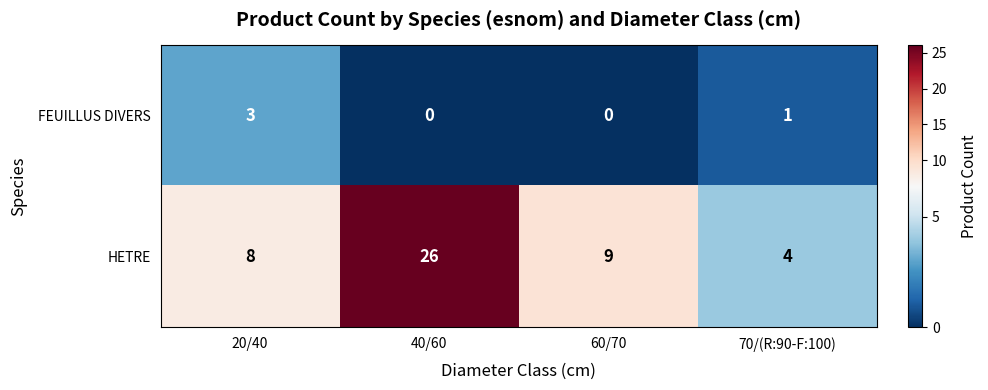

At which label is FEUILLUS DIVERS closest to 1?

70/(R:90-F:100)